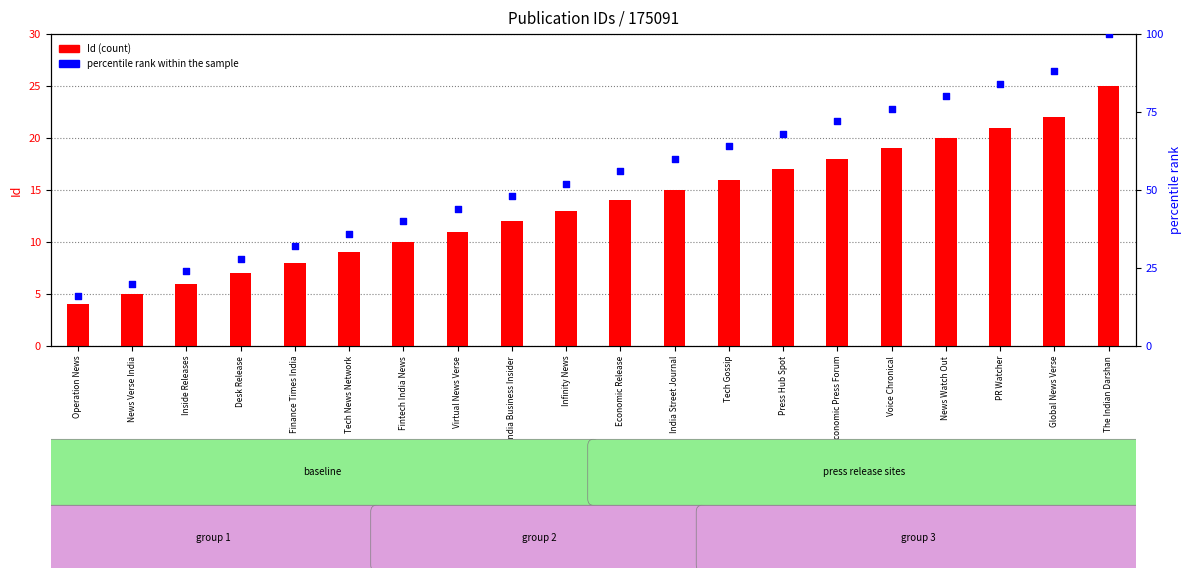

Which series reaches the minimum Y coordinate?

Id (count)